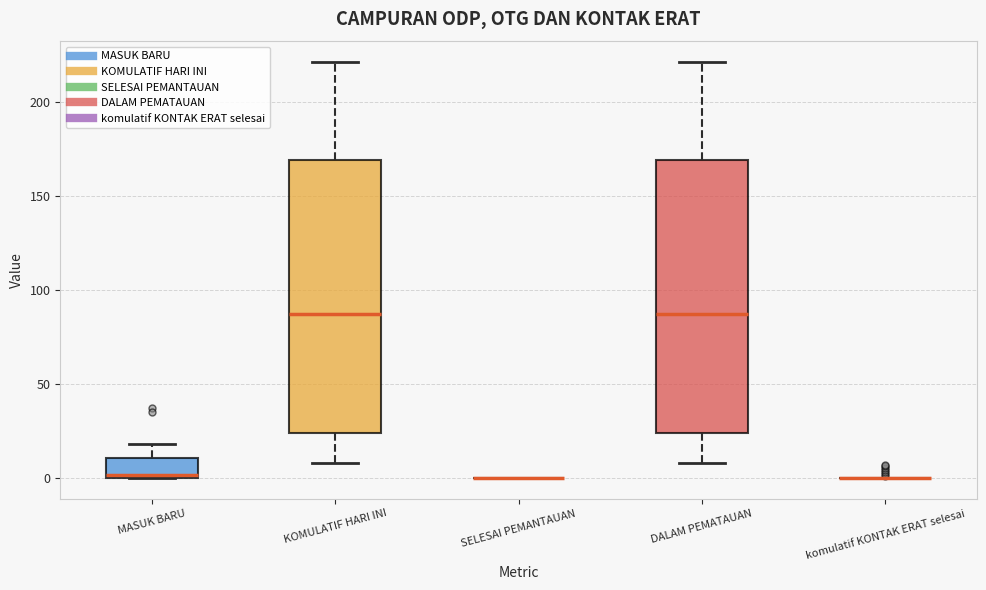

Where does the upper whisker of the box for KOMULATIF HARI INI end on the y-axis? The values are not printed on the chart, so give them approximately, as read against the axis.

220